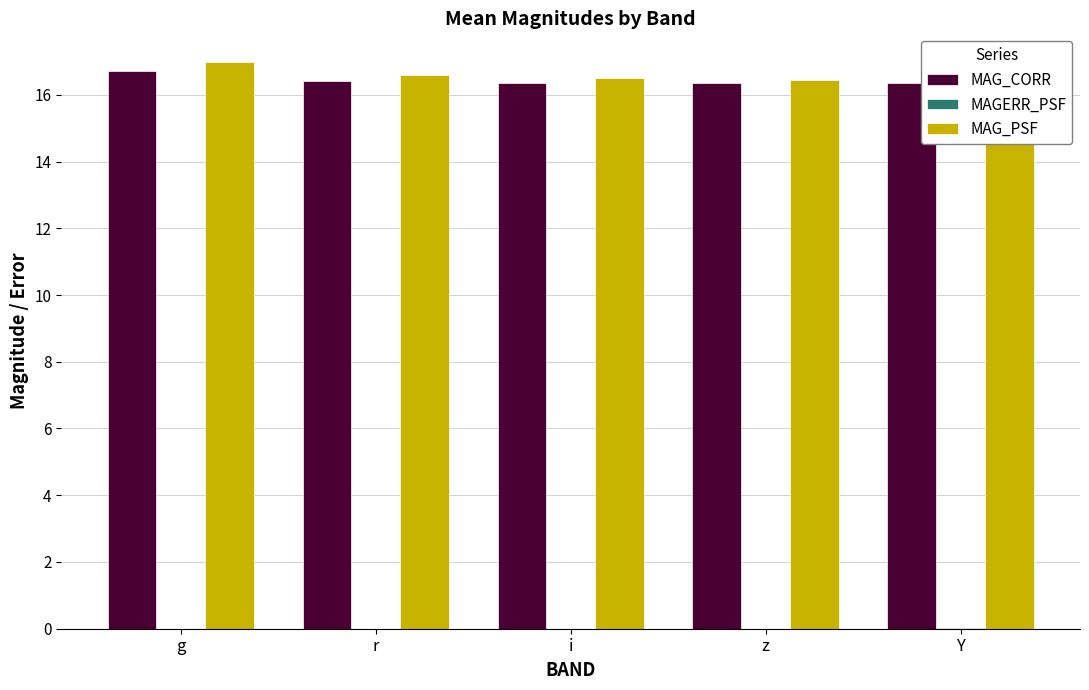

True or false: MAG_CORR has a value of 16.3 at z.

True